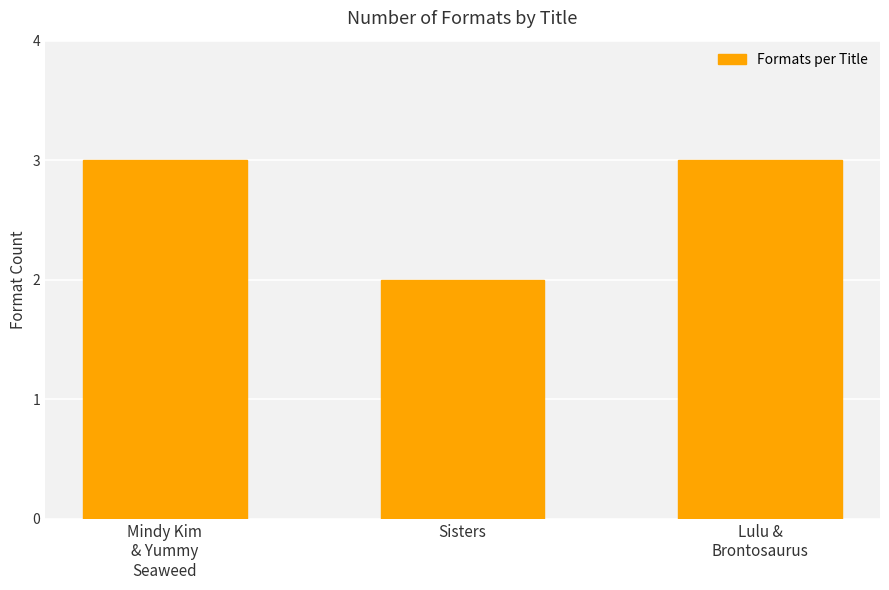

Which has a higher value, Sisters or Lulu &
Brontosaurus?

Lulu &
Brontosaurus